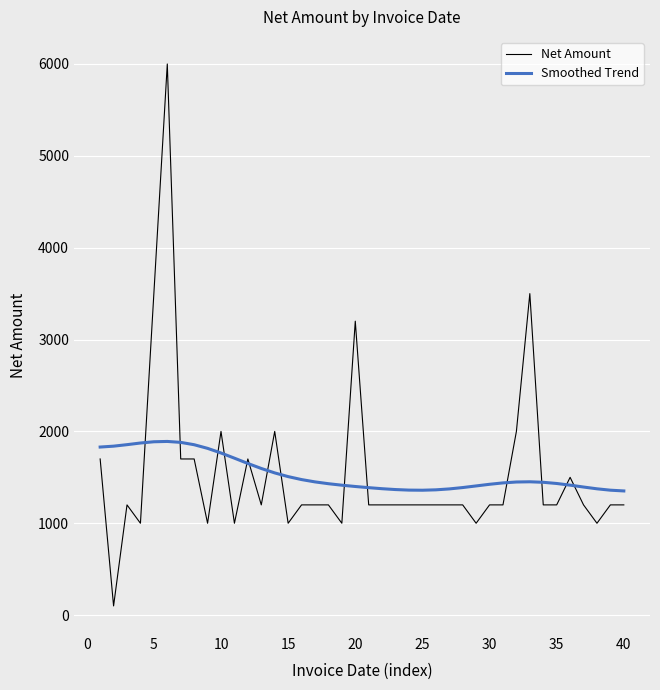

Which series has the largest range (max minus min)?

Net Amount